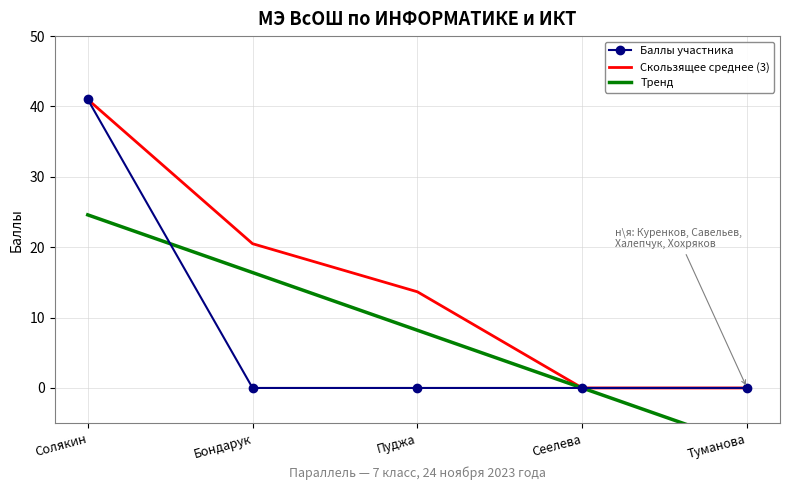

What is the label of the 3rd point from the left?

Пуджа